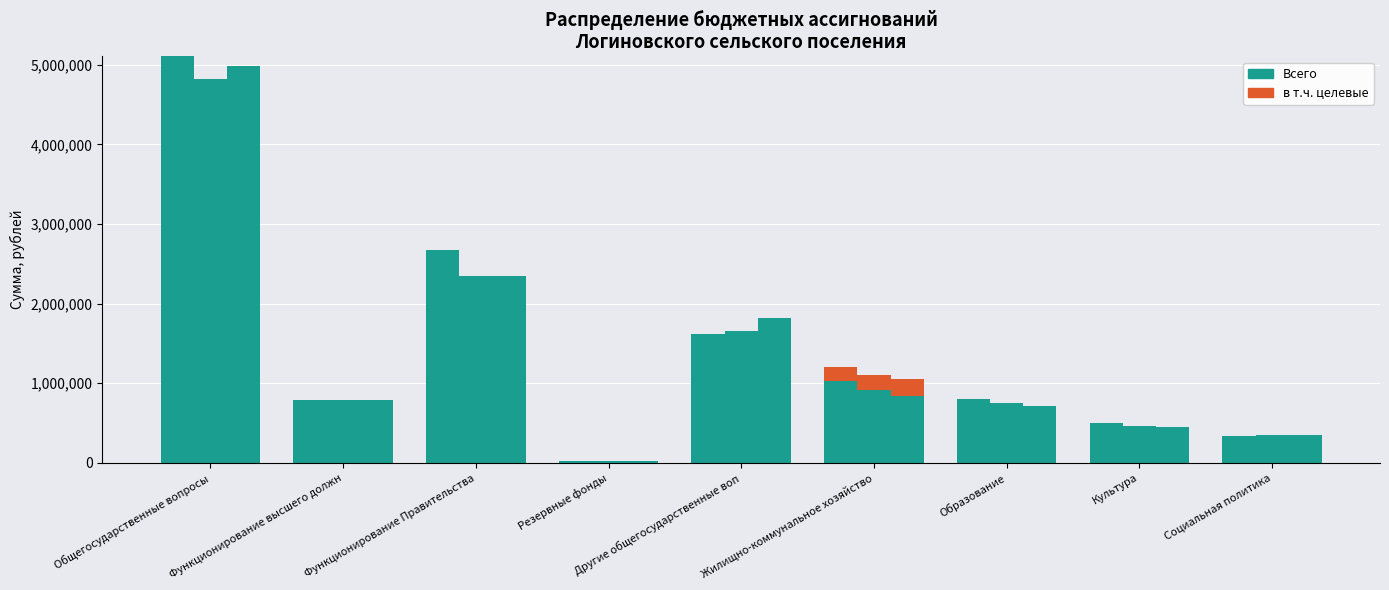

How many data points in 2024 год (целевые) are above 0?

1